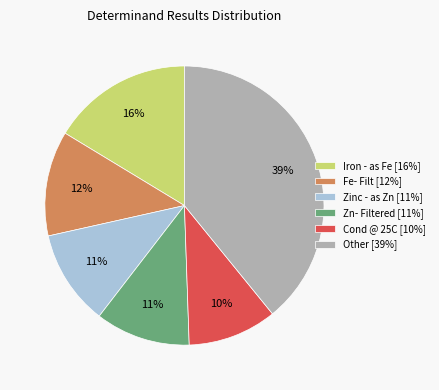

Between Fe- Filt [12%] and Iron - as Fe [16%], which is larger?

Iron - as Fe [16%]